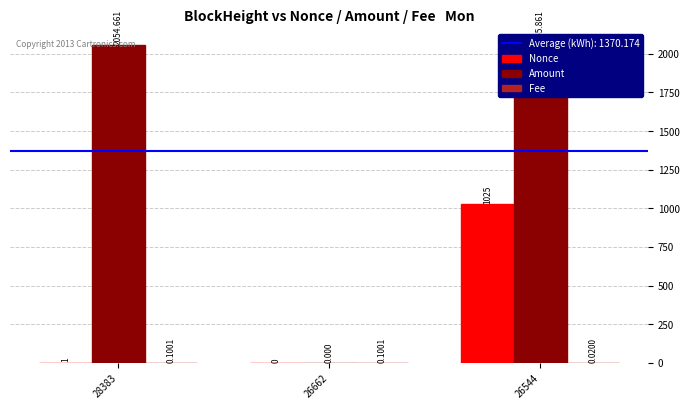

Count the number of categories in the chart.

3